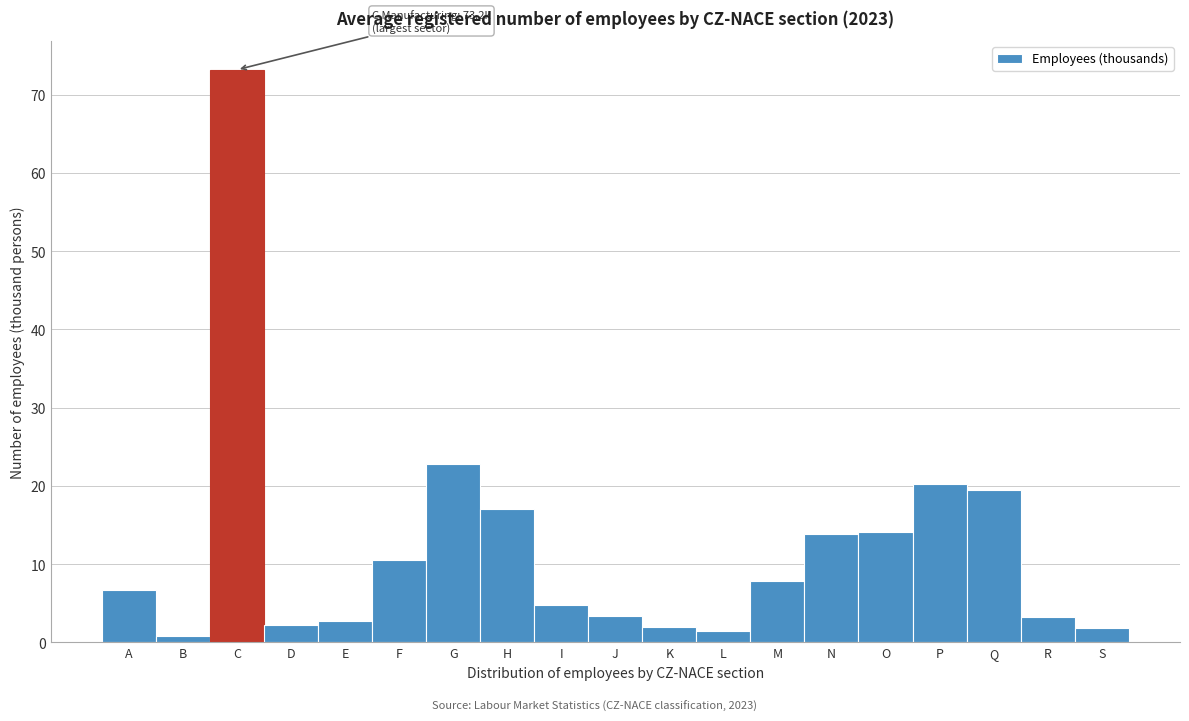

What is the greatest value displayed?

73.2